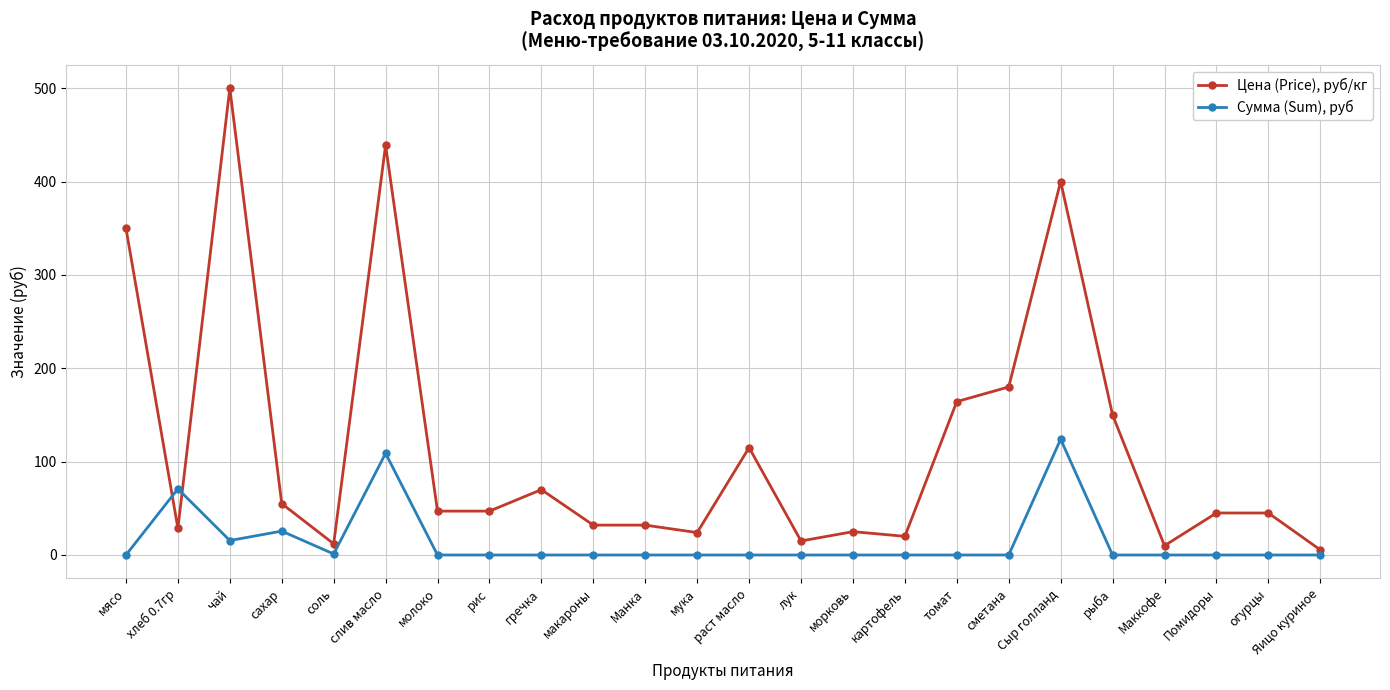

How many lines are shown in the chart?

2